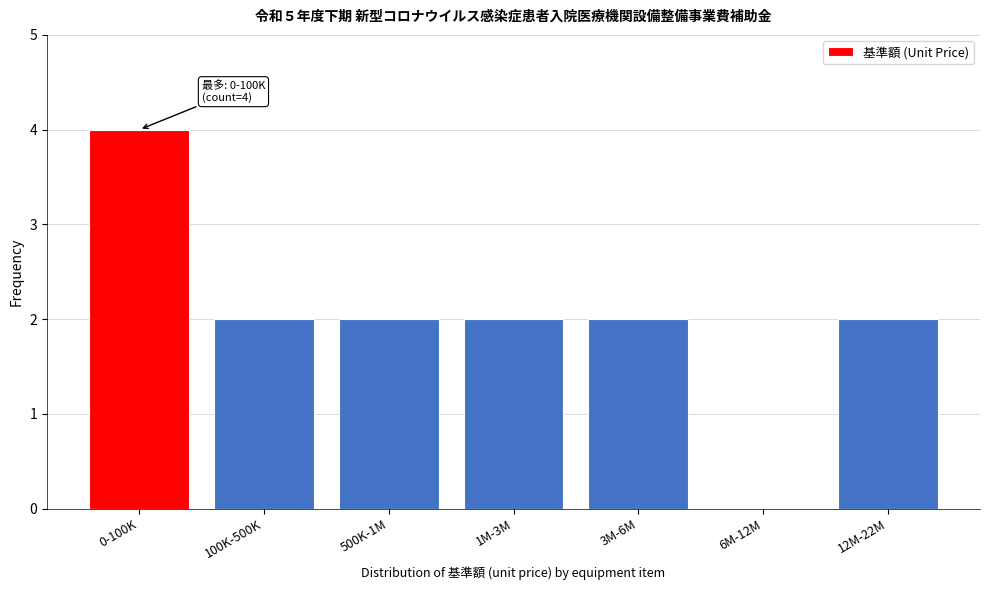

Reading left to right, extract all data points from this chart.

0-100K=4	100K-500K=2	500K-1M=2	1M-3M=2	3M-6M=2	6M-12M=0	12M-22M=2